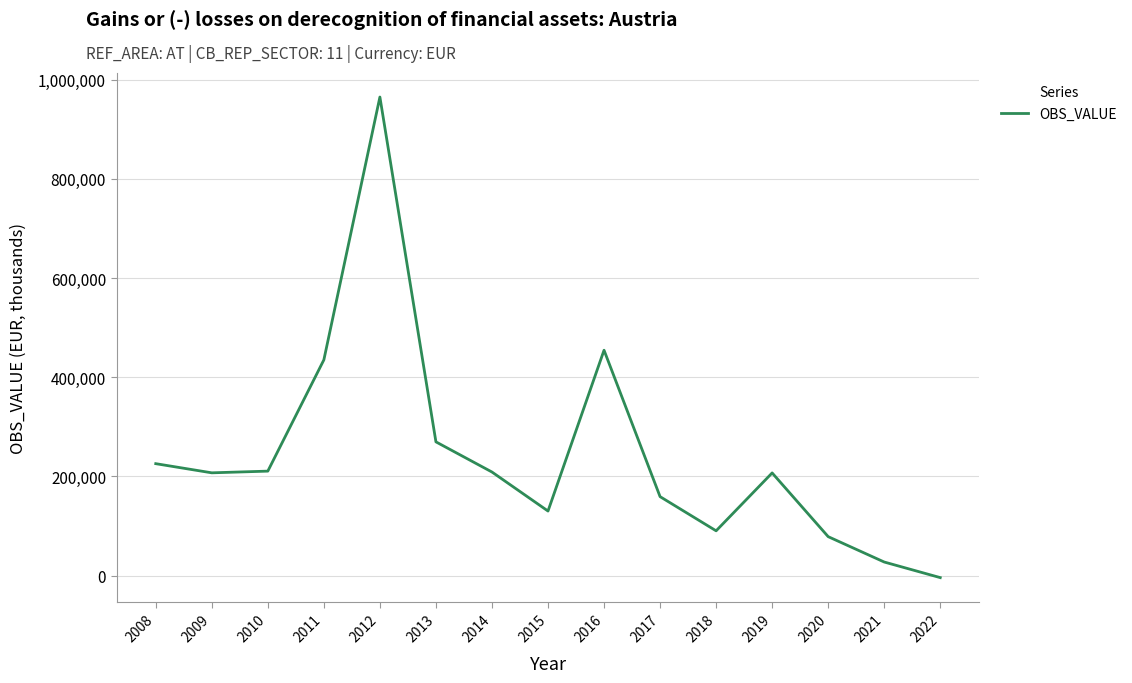

What is the minimum value shown in the chart?

-4142